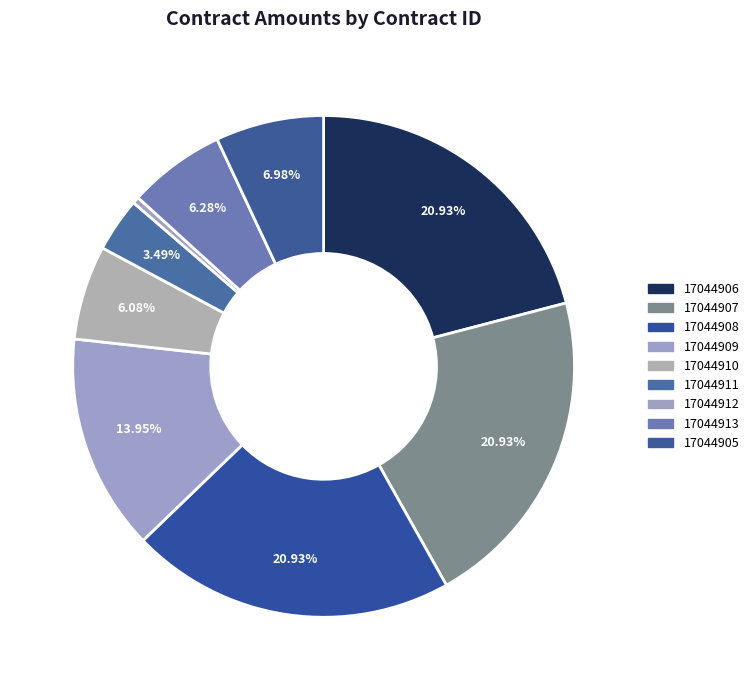

What percentage do 17044911 and 17044910 together represent?

9.6%